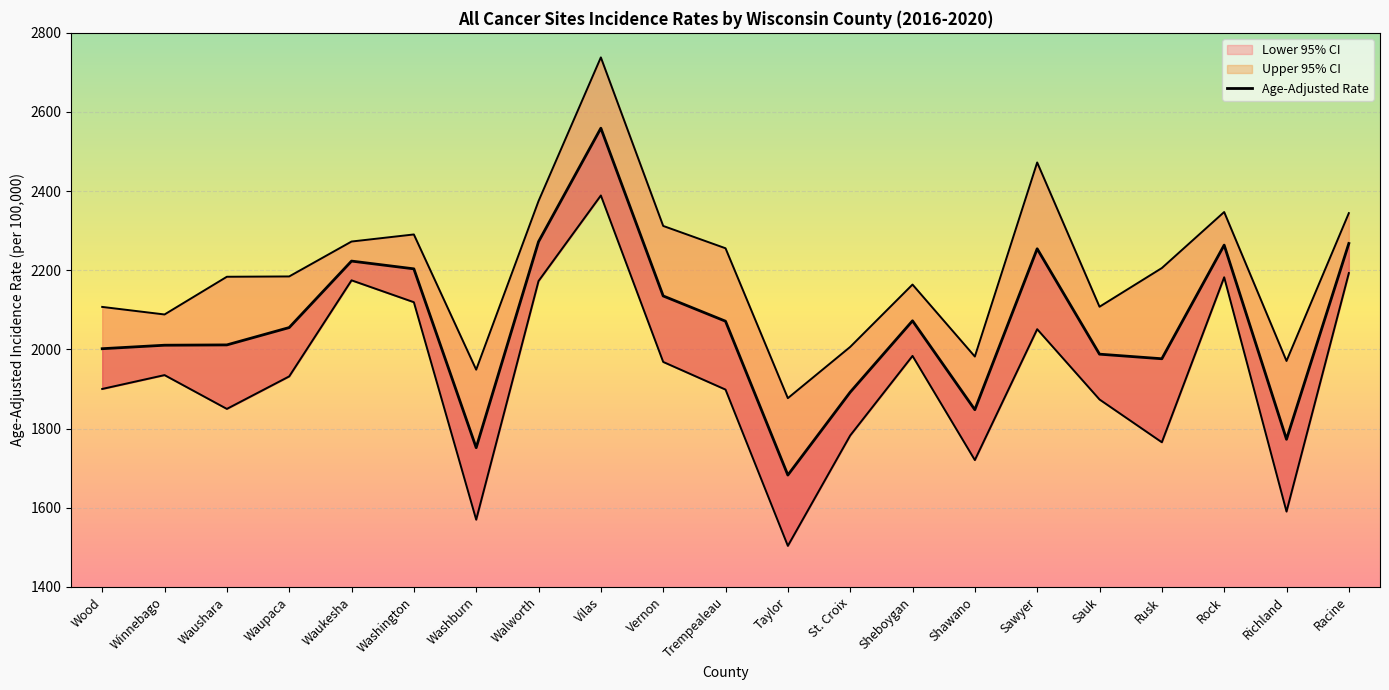

The value of Lower 95% CI at Waukesha is 3184.8. True or false?

False